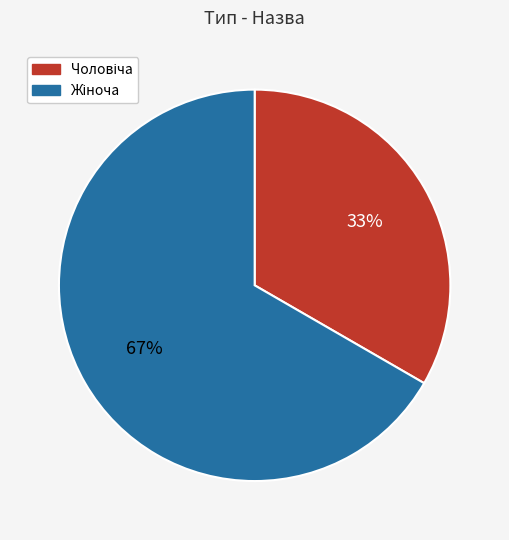

To the nearest percent, what is the average slice percentage?

50%